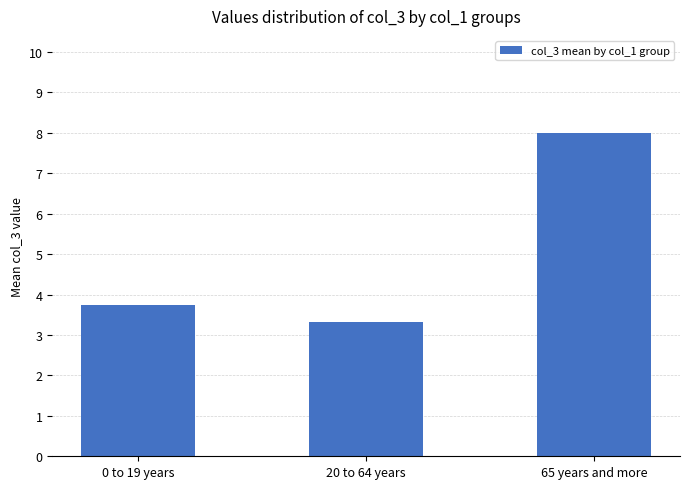

Are the bars horizontal?

No